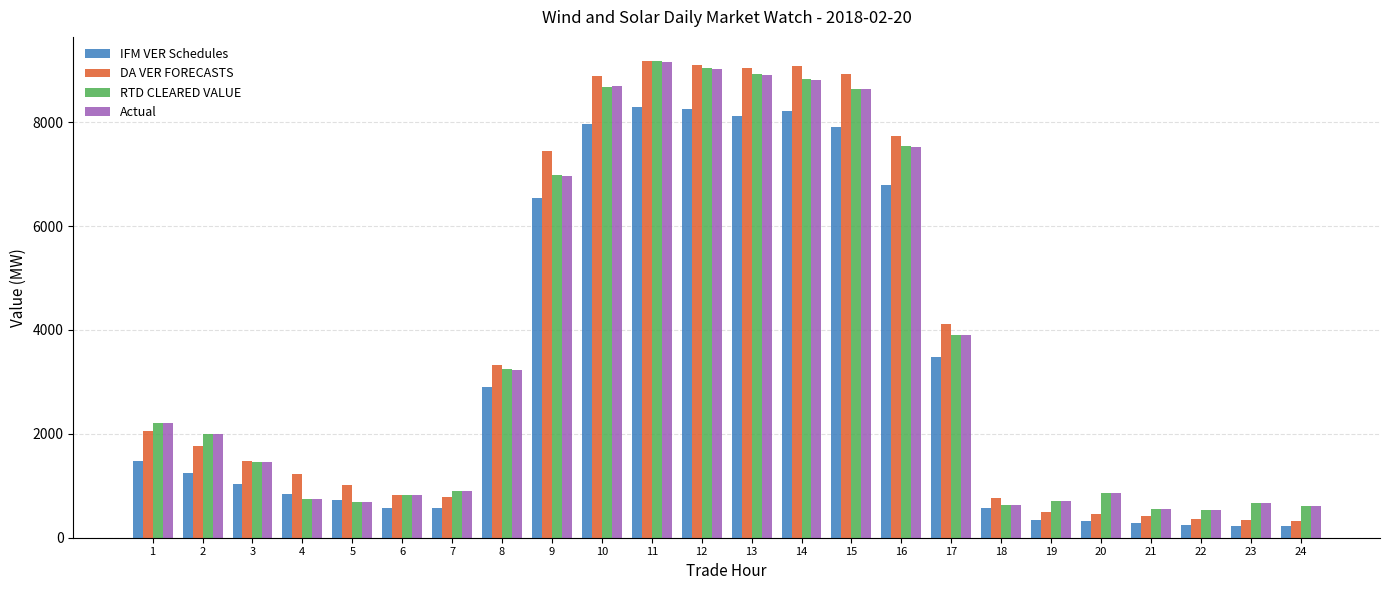

What is the difference between the DA VER FORECASTS values at 23 and 10?

8554.3